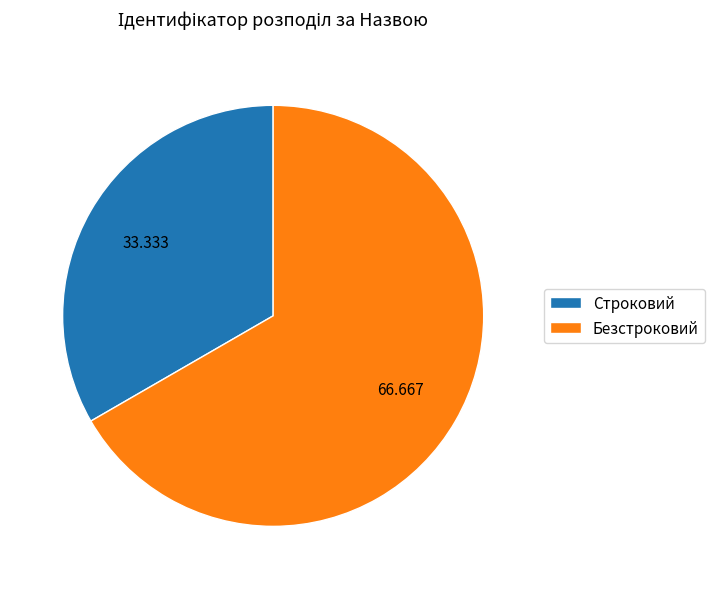

Between Безстроковий and Строковий, which is larger?

Безстроковий